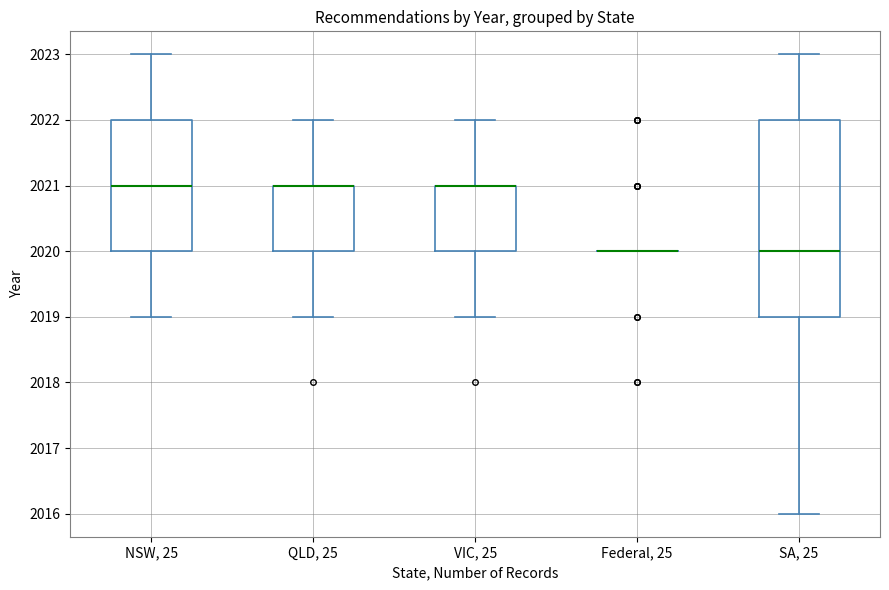

Reading left to right, read every box against the y-axis: the position of its median line, the range the box covers, and the ends of its whiskers. The values are not printed on the chart, so give them approximately, as read against the axis.

NSW, 25: median 2021, box 2020 to 2022, whiskers 2019 to 2023
QLD, 25: median 2021 (drawn on the box's upper edge), box 2020 to 2021, whiskers 2019 to 2022
VIC, 25: median 2021 (drawn on the box's upper edge), box 2020 to 2021, whiskers 2019 to 2022
Federal, 25: box collapsed to a line at 2020, whiskers 2020 to 2020
SA, 25: median 2020, box 2019 to 2022, whiskers 2016 to 2023